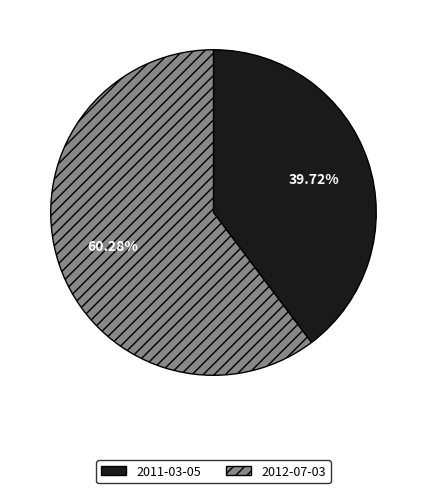

Which slice is the largest?

2012-07-03